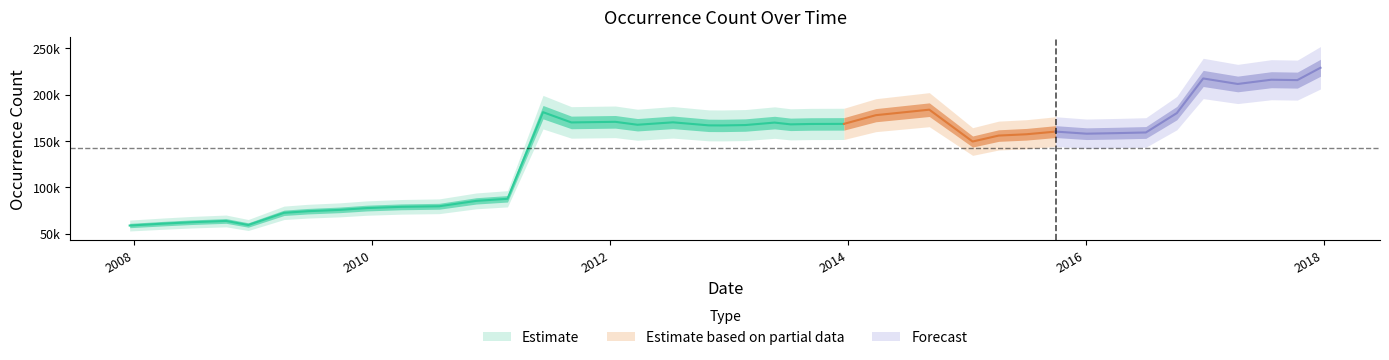

How many lines are shown in the chart?

1